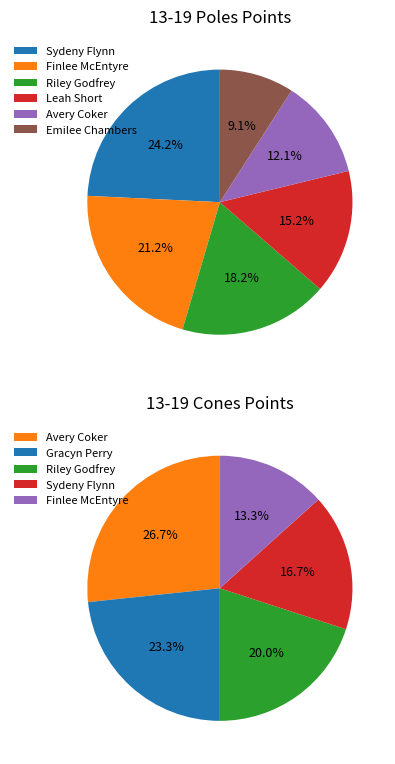

How many slices are in this pie chart?

6